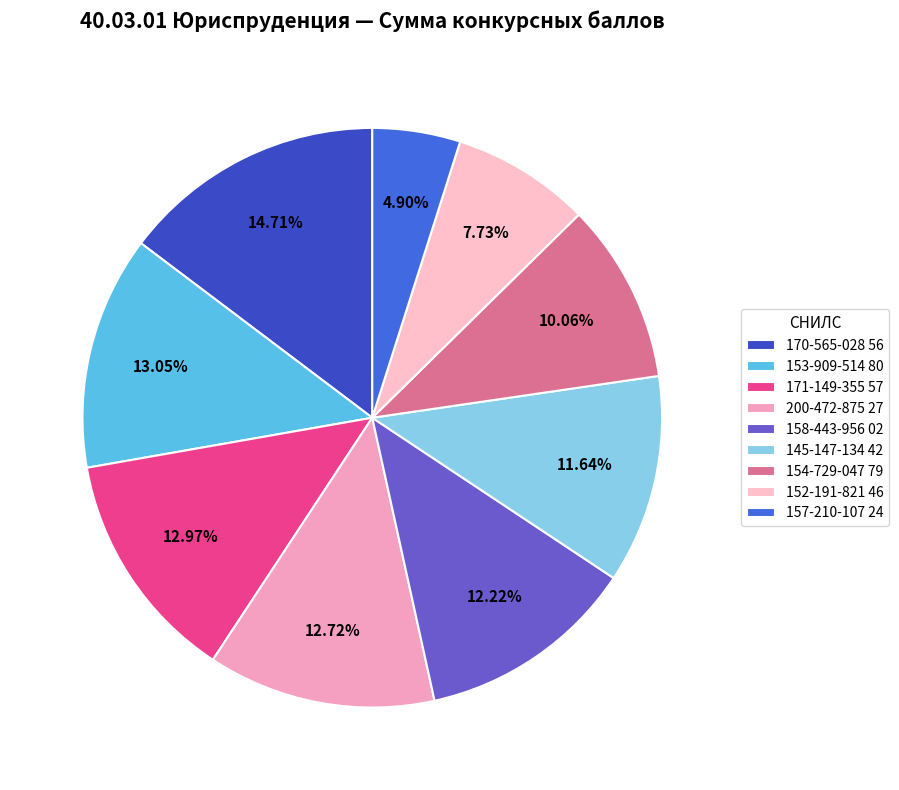

Count the number of slices in the pie.

9